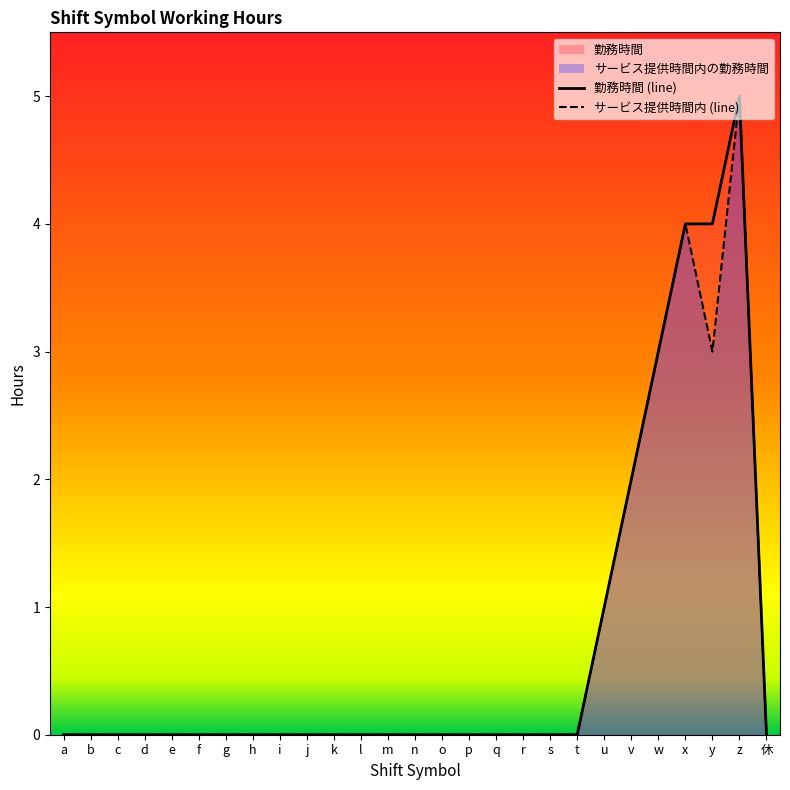

What is the difference between the second highest and minimum values in the サービス提供時間内 (line) series?

4